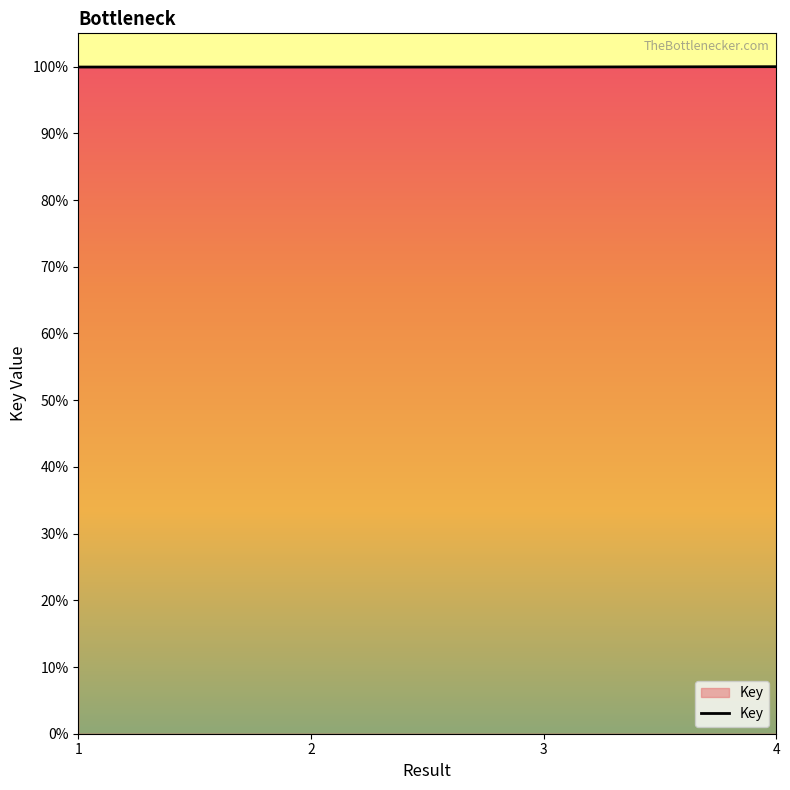

Is this an area chart (filled region under the line)?

Yes